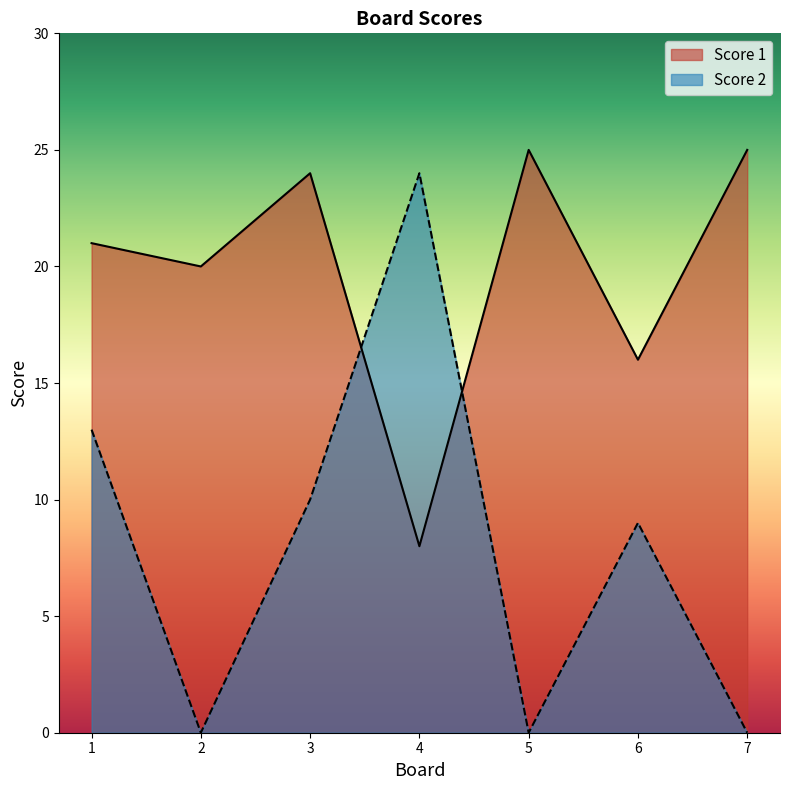

How many values in the Score 1 series exceed 21?

3